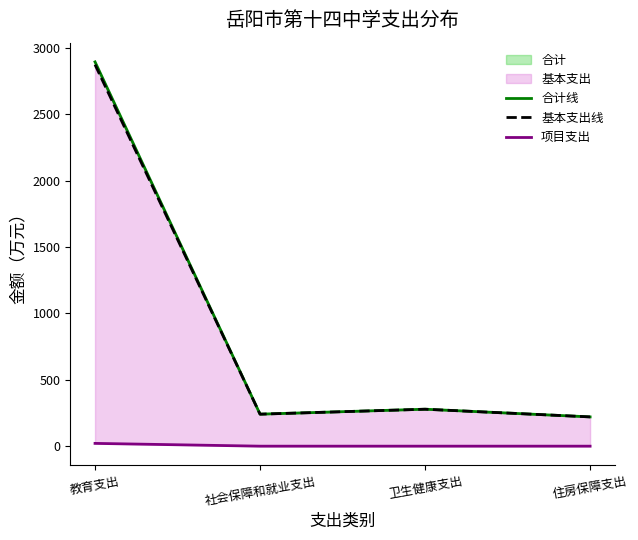

What is the difference between the maximum and minimum values in the 项目支出 series?

21.0